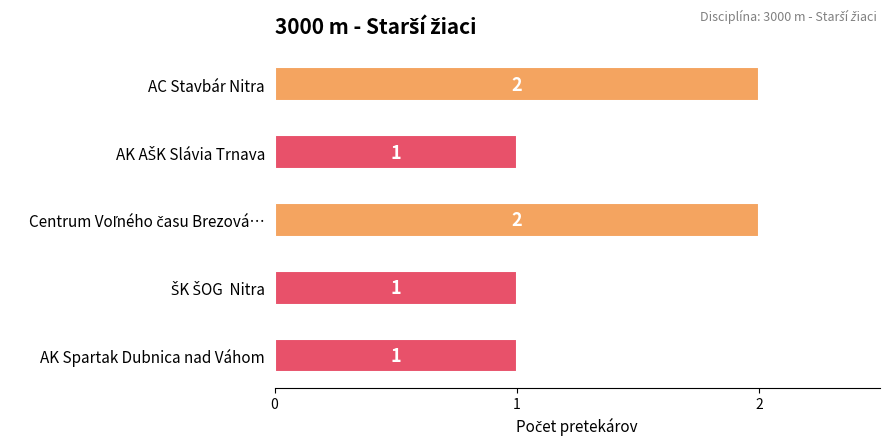

Reading bottom to top, extract all data points from this chart.

1	1	2	1	2